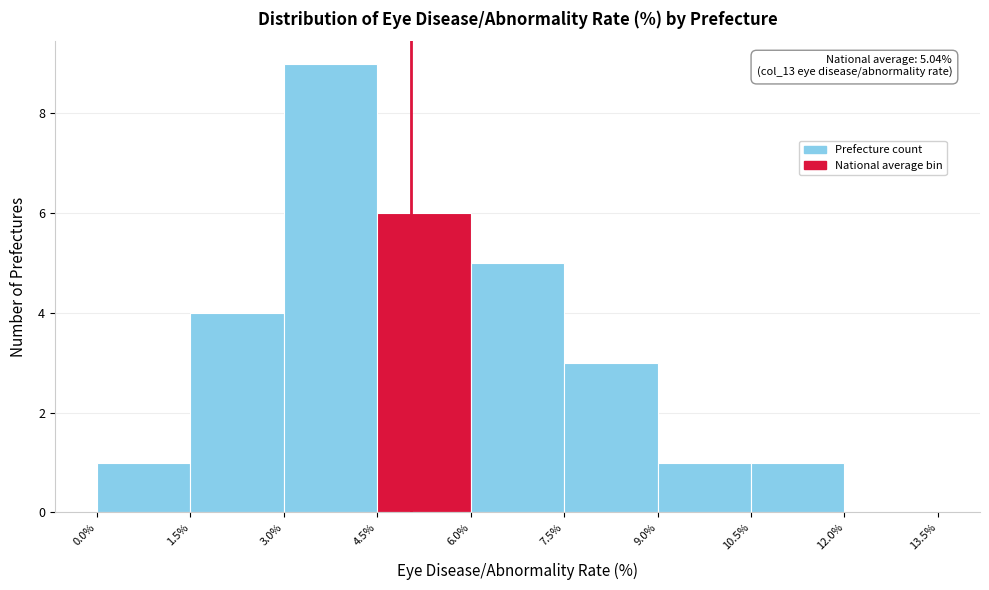

Which range on the x-axis has the tallest bar?

3.0% to 4.5%